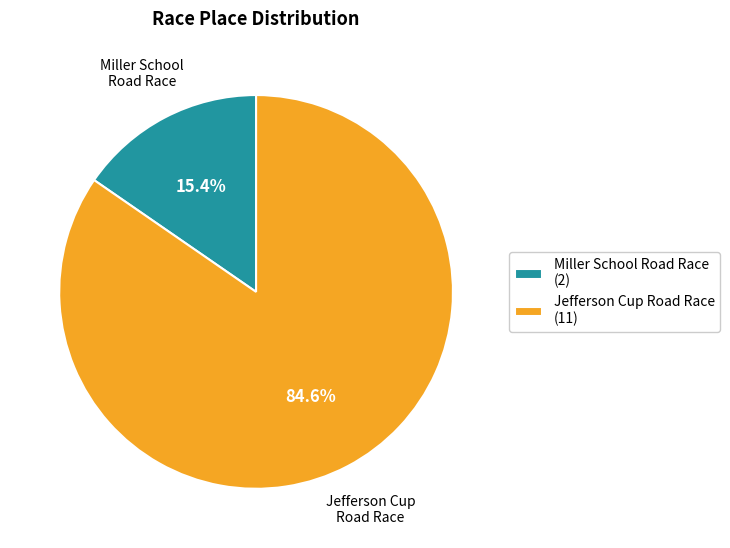

To the nearest percent, what is the difference between the largest and smallest slice percentages?

69%